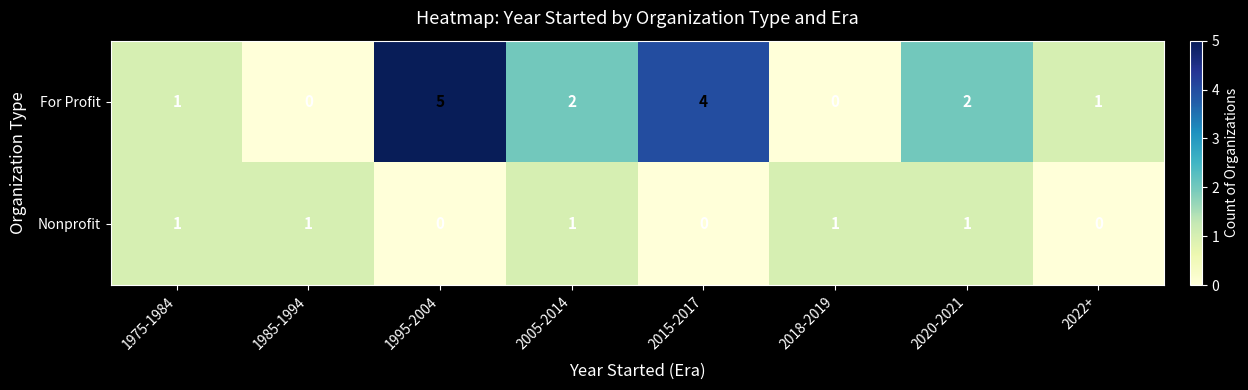

Which series has the widest spread of values?

For Profit